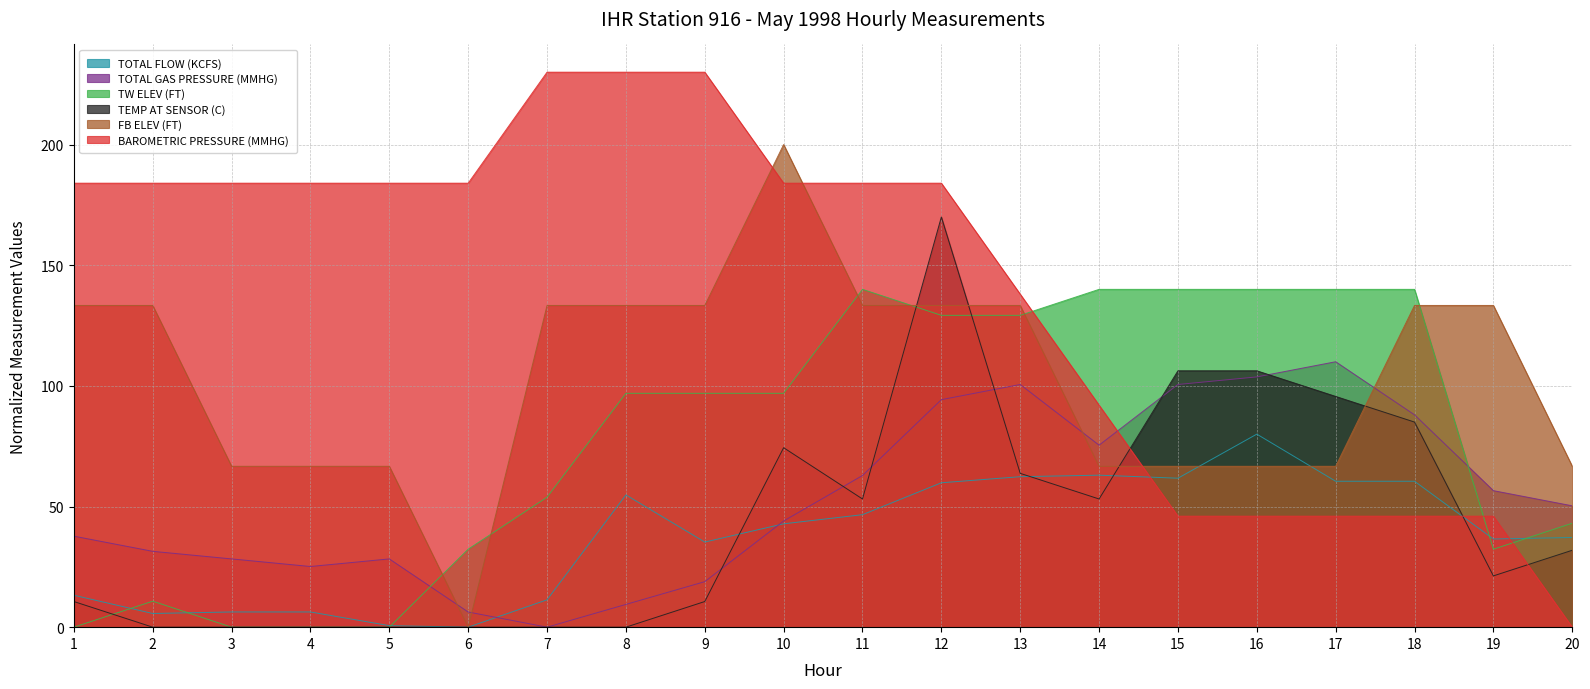

Reading left to right, list all the values displayed in this chart.

TOTAL FLOW (KCFS): 13.2	5.7	6.3	6.3	0.6	0.0	11.3	54.8	35.3	42.8	46.6	59.8	62.4	63.0	61.7	80.0	60.5	60.5	36.5	37.2
TOTAL GAS PRESSURE (MMHG): 37.7	31.4	28.3	25.1	28.3	6.3	0.0	9.4	18.9	44.0	62.9	94.3	100.6	75.4	100.6	103.7	110.0	88.0	56.6	50.3
TW ELEV (FT): 0.0	10.8	0.0	0.0	0.0	32.3	53.8	96.9	96.9	96.9	140.0	129.2	129.2	140.0	140.0	140.0	140.0	140.0	32.3	43.1
TEMP AT SENSOR (C): 10.6	0.0	0.0	0.0	0.0	0.0	0.0	0.0	10.6	74.4	53.1	170.0	63.7	53.1	106.3	106.3	95.6	85.0	21.2	31.9
FB ELEV (FT): 133.3	133.3	66.7	66.7	66.7	0.0	133.3	133.3	133.3	200.0	133.3	133.3	133.3	66.7	66.7	66.7	66.7	133.3	133.3	66.7
BAROMETRIC PRESSURE (MMHG): 184.0	184.0	184.0	184.0	184.0	184.0	230.0	230.0	230.0	184.0	184.0	184.0	138.0	92.0	46.0	46.0	46.0	46.0	46.0	0.0